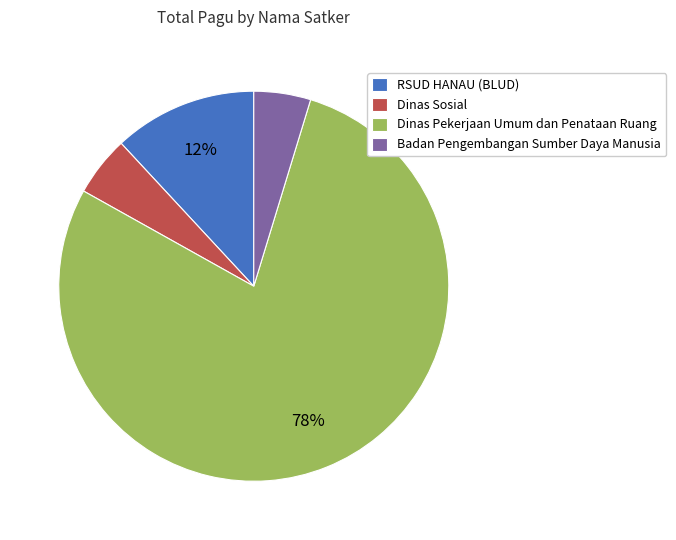

What is the largest slice in the pie chart?

Dinas Pekerjaan Umum dan Penataan Ruang